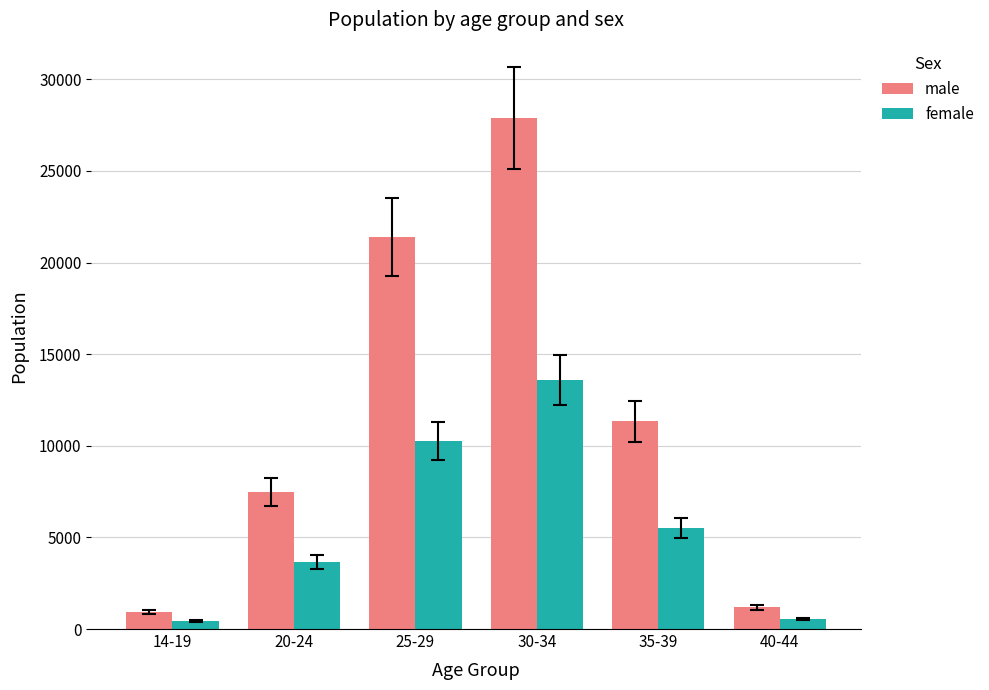

At which label is male closest to 14416?

35-39